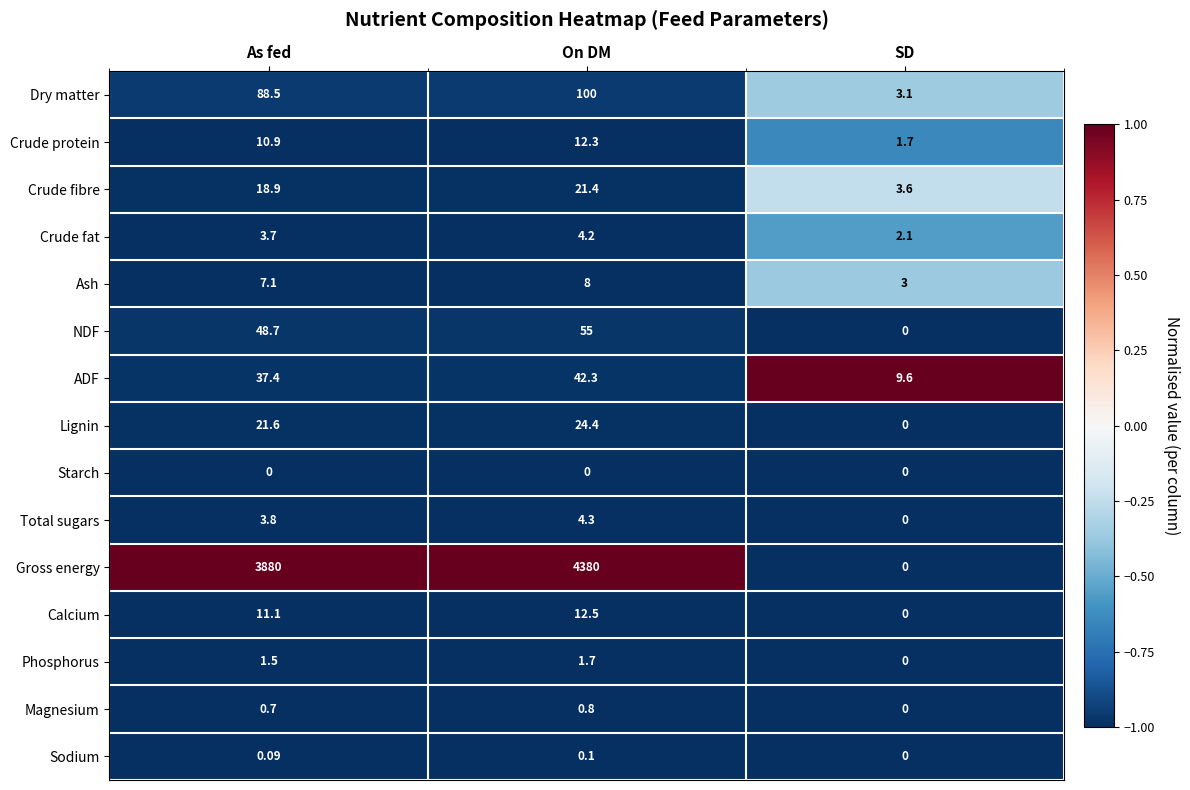

List the series in order of their peak value, lowest first.

Starch, Sodium, Magnesium, Phosphorus, Crude fat, Total sugars, Ash, Crude protein, Calcium, Crude fibre, Lignin, ADF, NDF, Dry matter, Gross energy